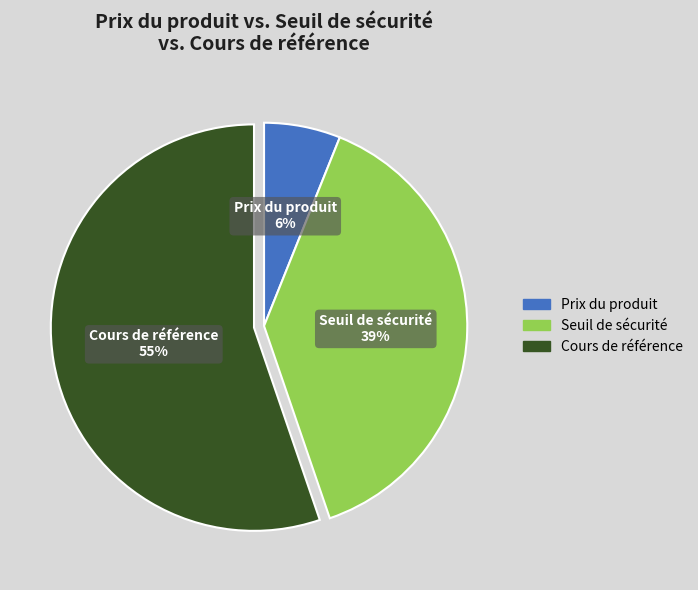

Combined, do Prix du produit and Seuil de sécurité account for over 50%?

No